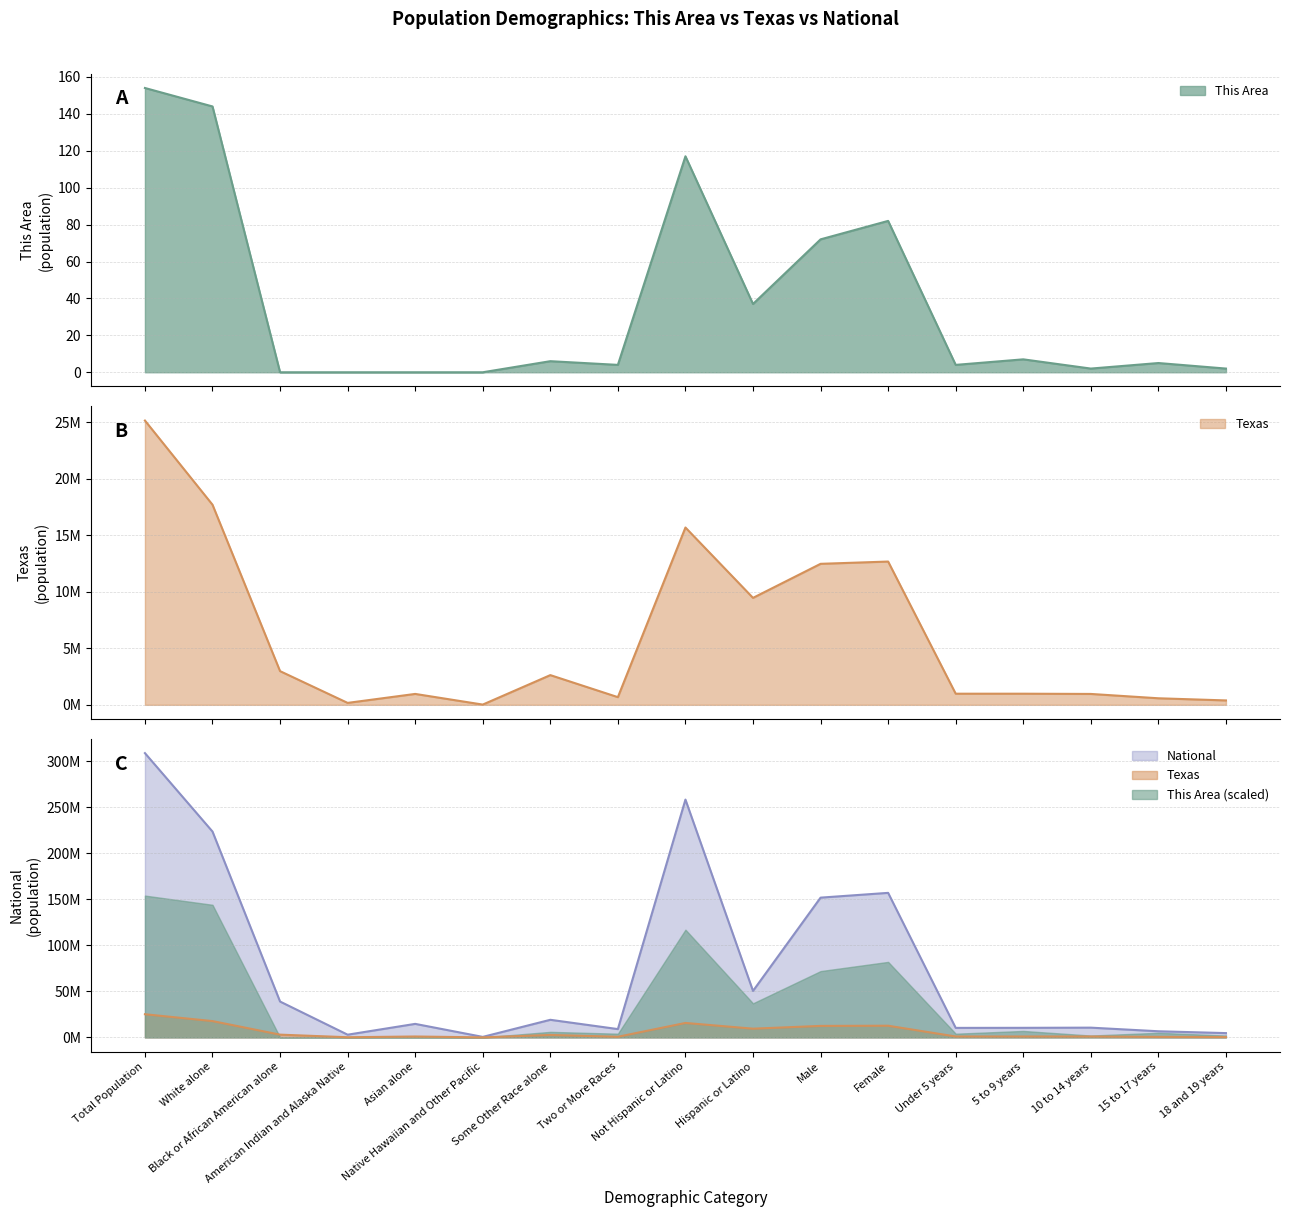

How many data points in This Area are above 5?

8